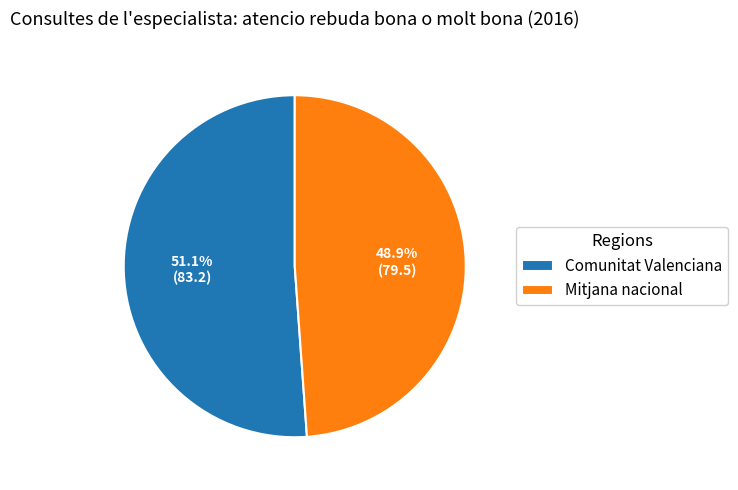

Which category has the smallest portion of the pie?

Mitjana nacional